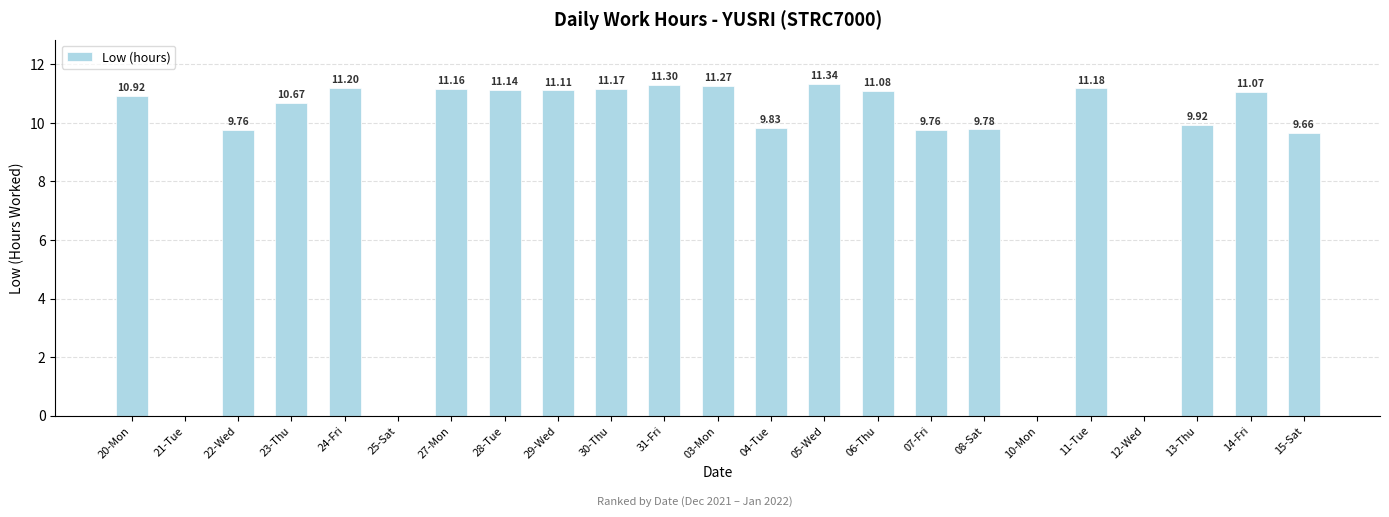

Which has a higher value, 30-Thu or 12-Wed?

30-Thu